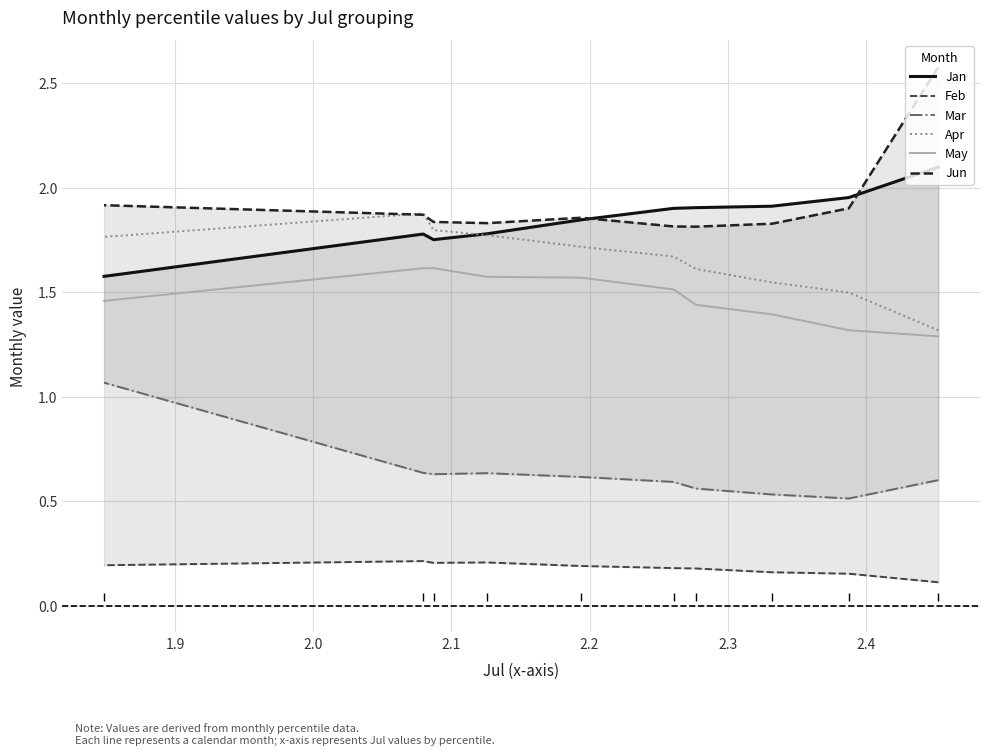

What is the smallest value displayed?

0.1